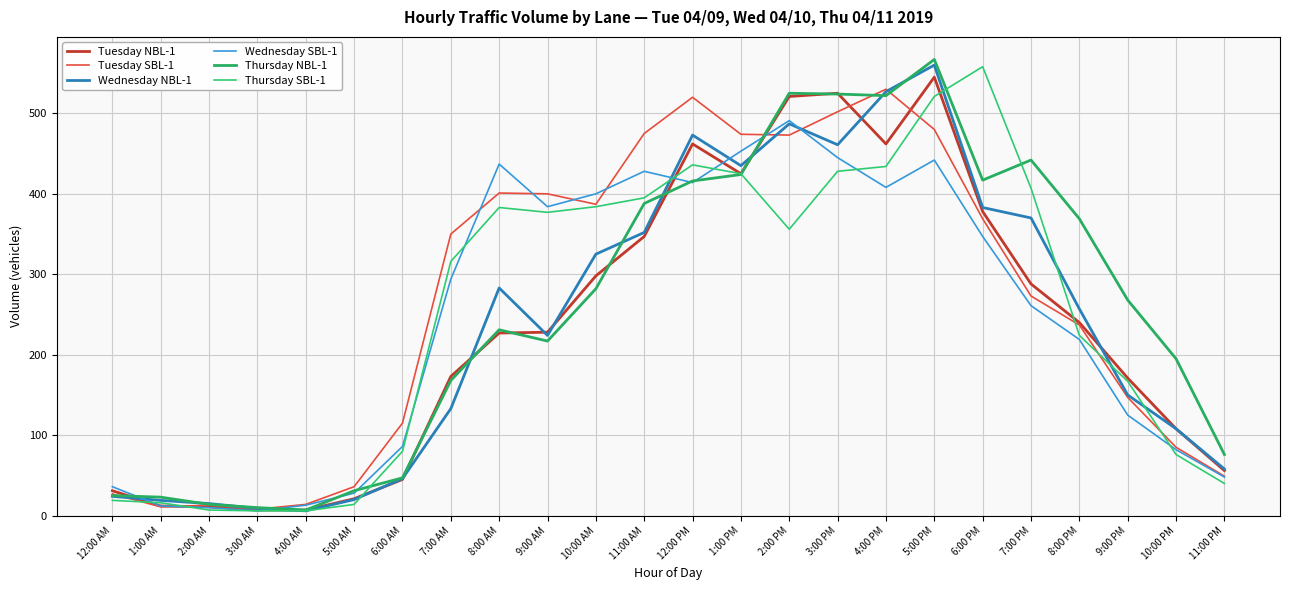

How many interior local valleys does the Thursday NBL-1 series have?

4